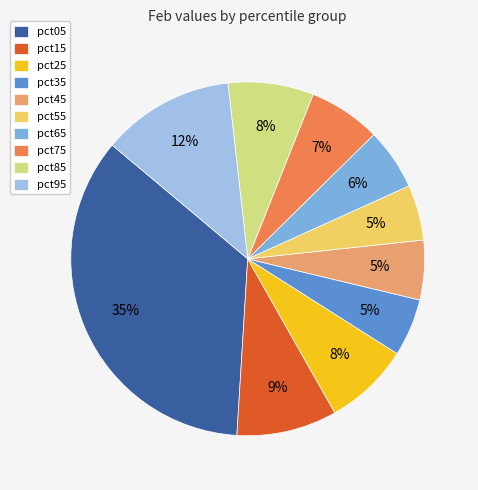

Do pct85 and pct65 together represent more than half of the pie?

No